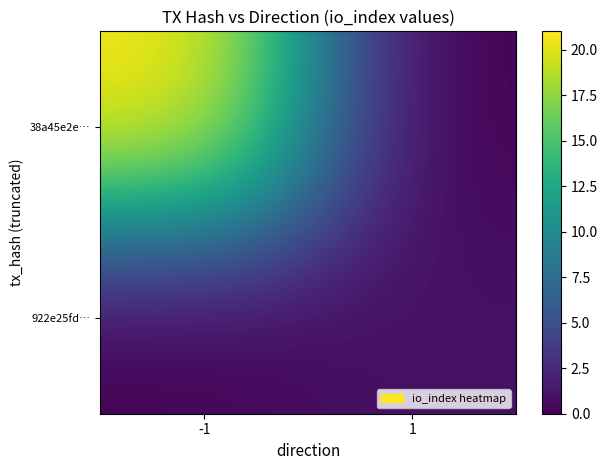

At how many categories does at least one series exceed 9?

1